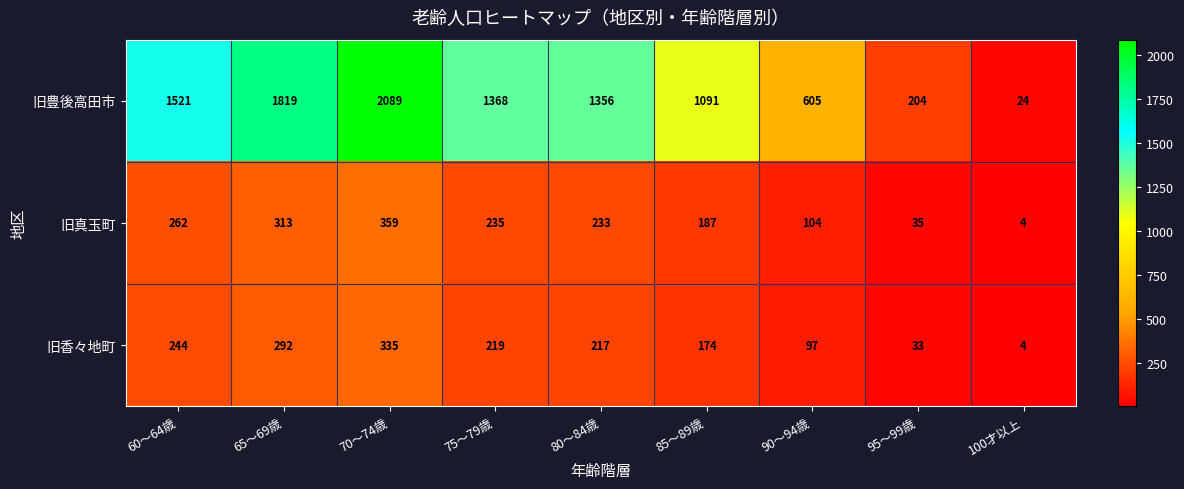

What is the difference between the 旧香々地町 values at 90～94歳 and 80～84歳?

120